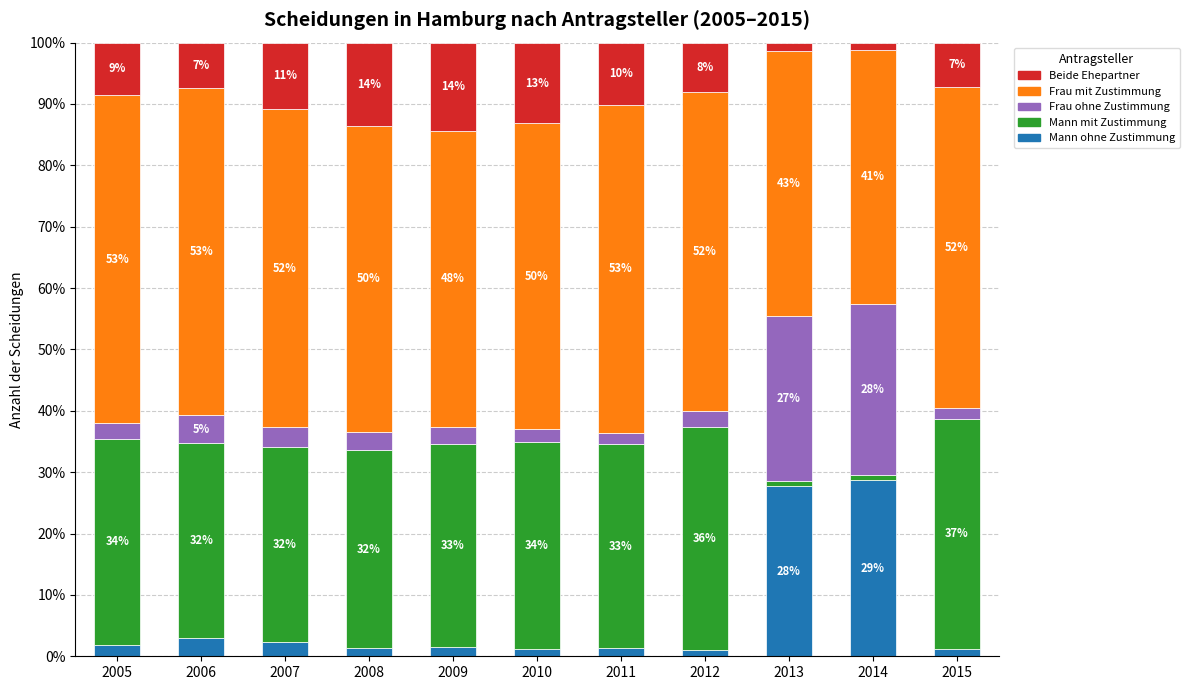

At how many categories does at least one series exceed 10?

11